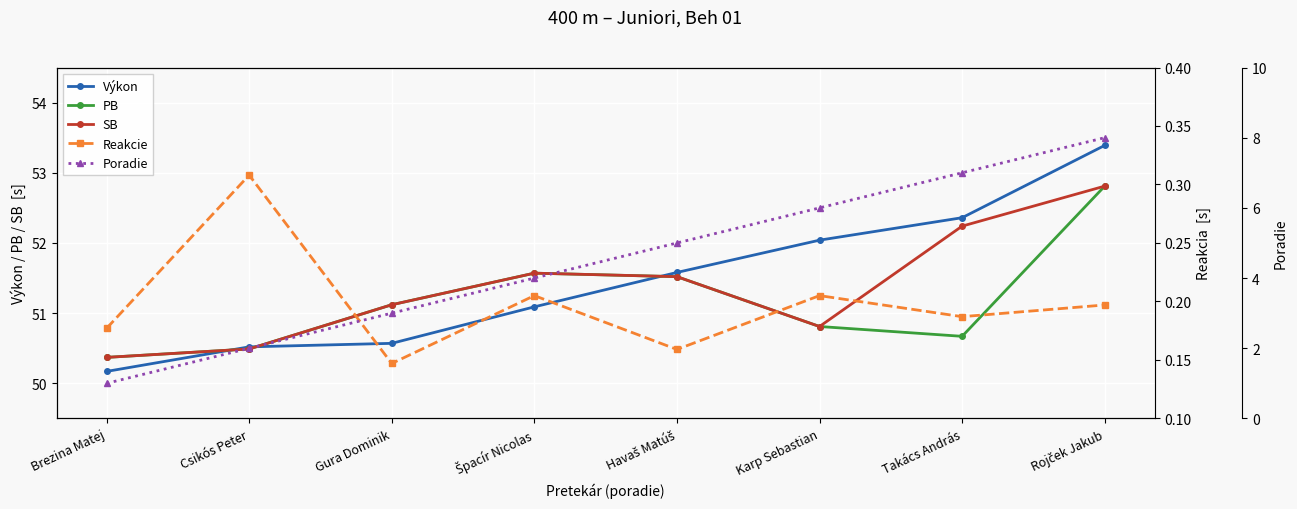

True or false: PB and Výkon cross at least once.

True